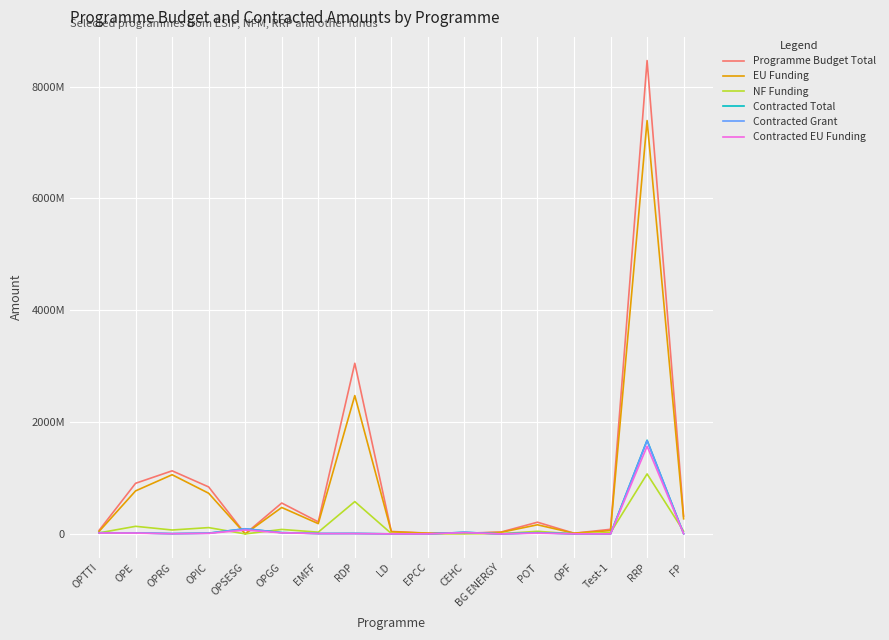

What is the approximate value of Contracted EU Funding at OPIC?

9852219.9